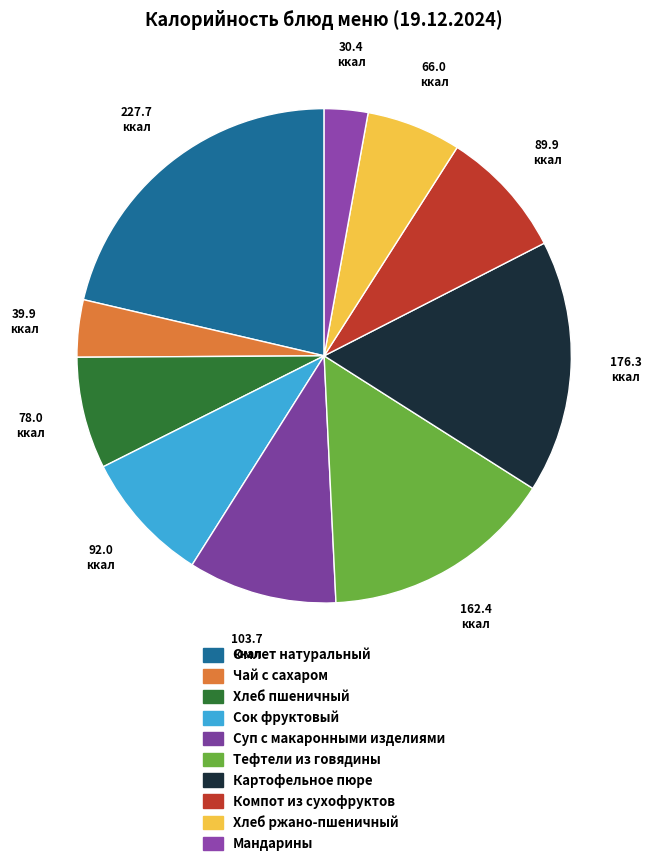

How many segments does this pie chart have?

10